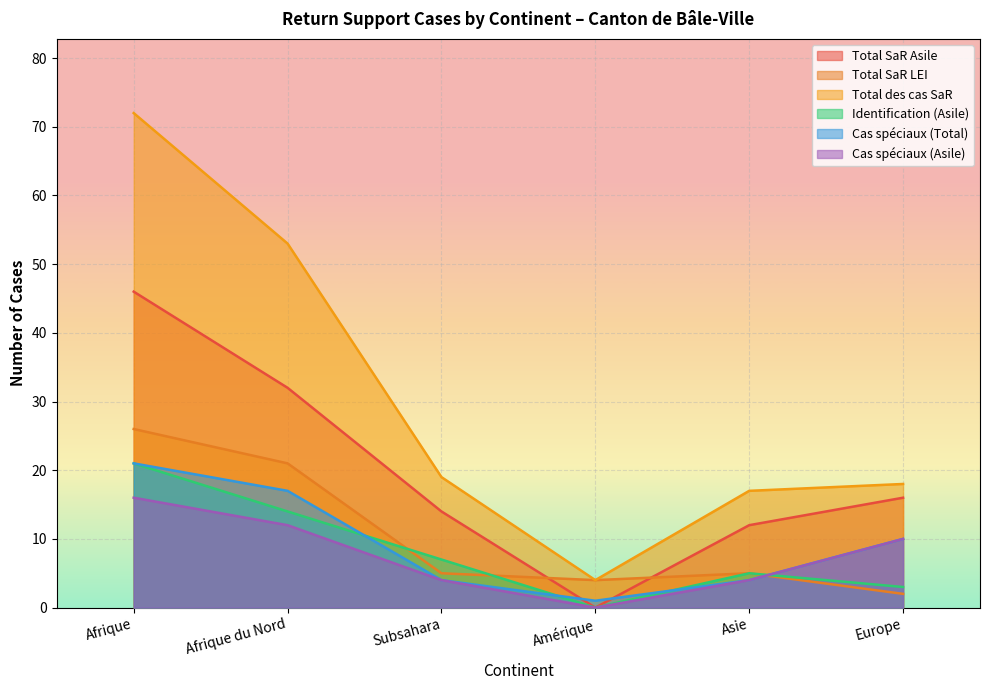

Which series has the largest total across all categories?

Total des cas SaR